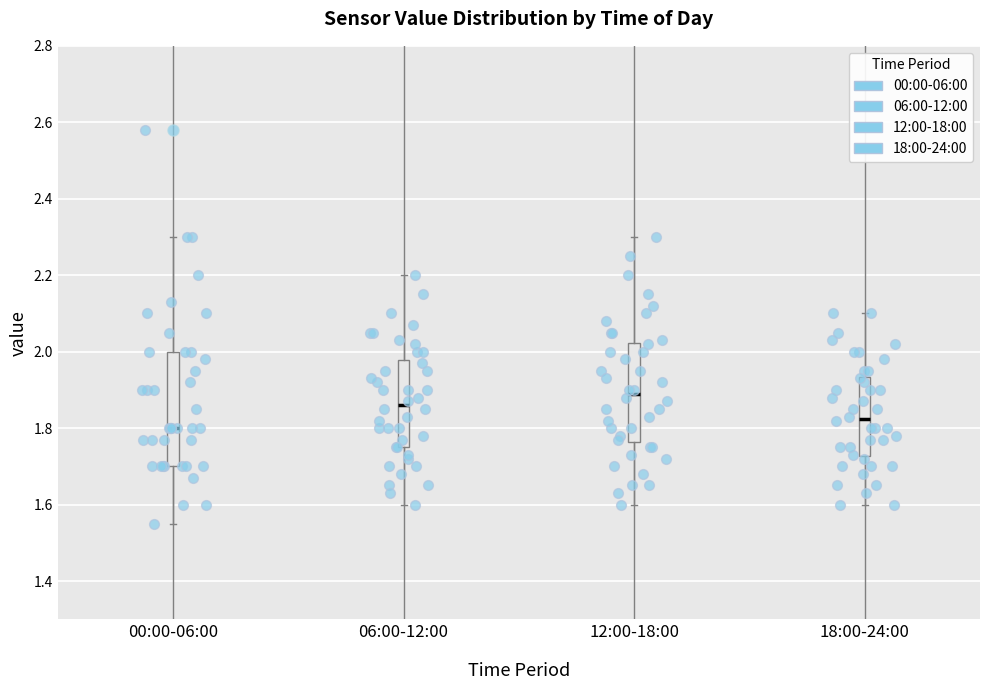

Reading left to right, read every box against the y-axis: the position of its median line, the range the box covers, and the ends of its whiskers. The values are not printed on the chart, so give them approximately, as read against the axis.

00:00-06:00: median 1.80, box 1.70 to 2.00, whiskers 1.56 to 2.30
06:00-12:00: median 1.86, box 1.76 to 1.98, whiskers 1.60 to 2.20
12:00-18:00: median 1.90, box 1.76 to 2.02, whiskers 1.60 to 2.30
18:00-24:00: median 1.82, box 1.72 to 1.94, whiskers 1.60 to 2.10